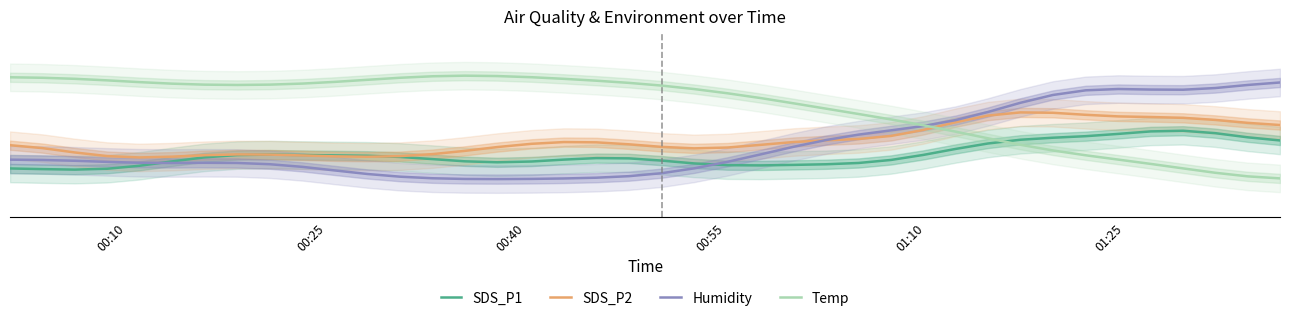

How many times do Humidity and Temp cross each other?

1